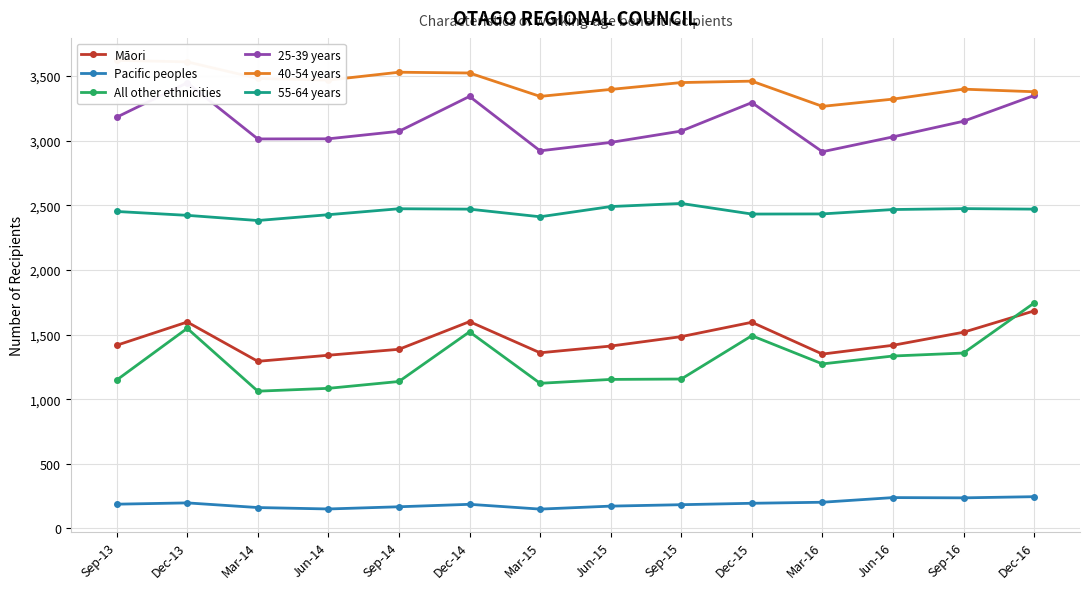

What value does the 55-64 years series have at Mar-16?

2433